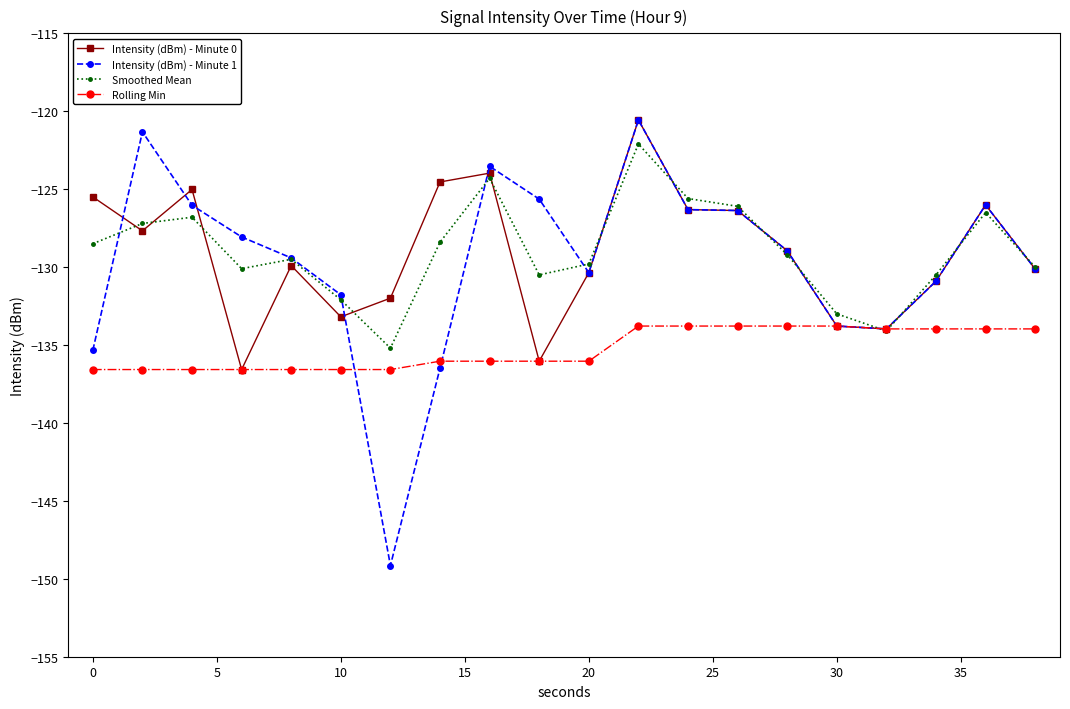

True or false: Smoothed Mean and Intensity (dBm) - Minute 1 cross at least once.

True